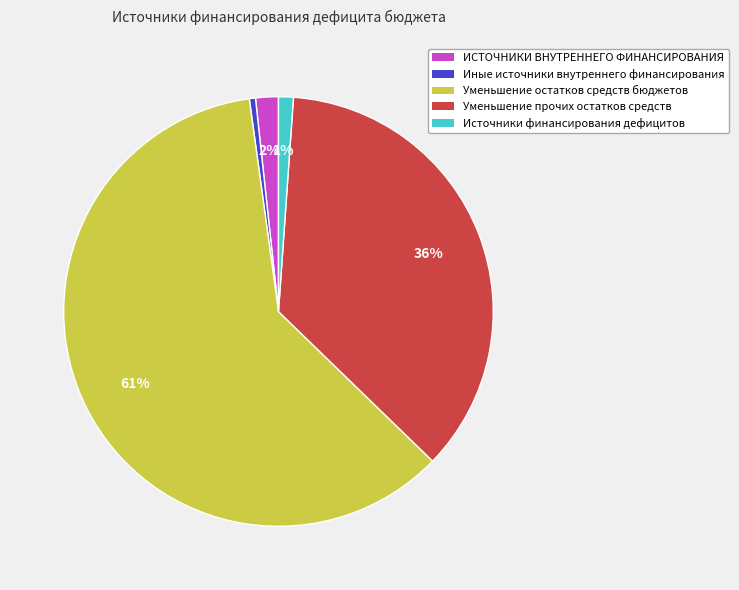

Between Источники финансирования дефицитов and ИСТОЧНИКИ ВНУТРЕННЕГО ФИНАНСИРОВАНИЯ, which is larger?

ИСТОЧНИКИ ВНУТРЕННЕГО ФИНАНСИРОВАНИЯ